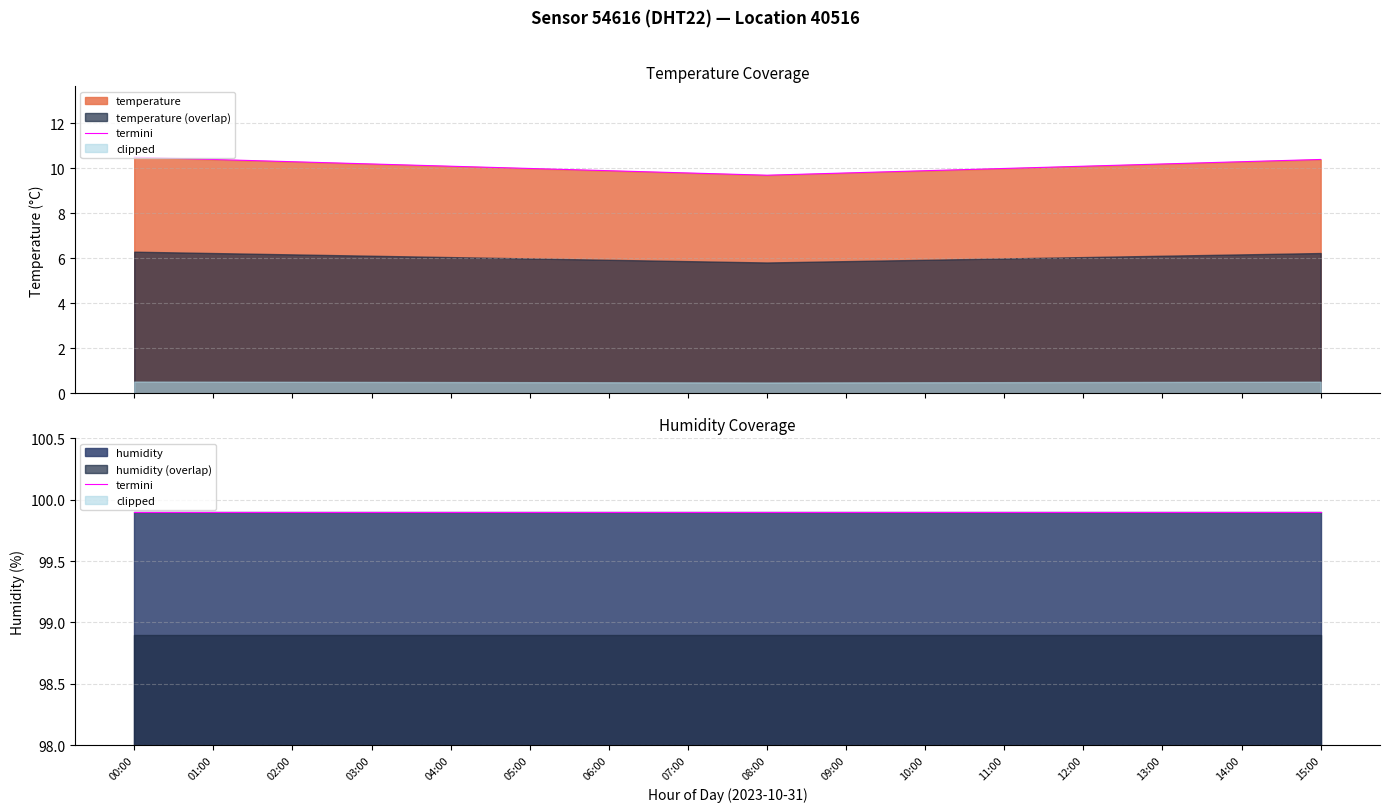

Which category has the highest value across all series?

00:00